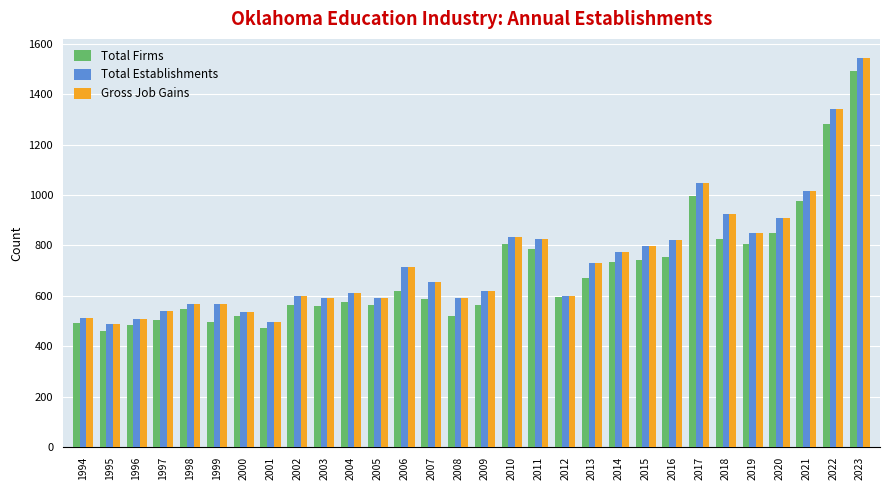

What is the difference between the maximum and second lowest values in the Total Firms series?

1017